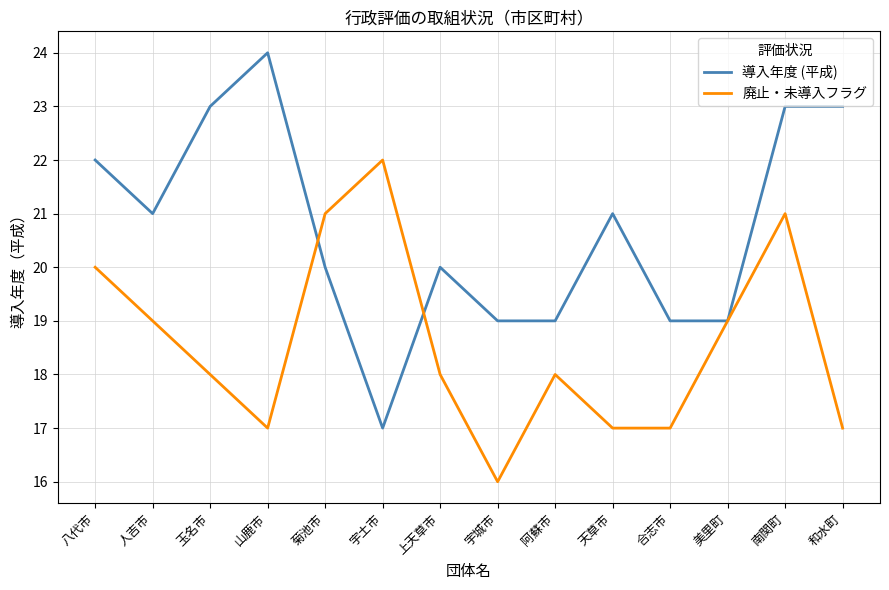

List the series in order of their peak value, lowest first.

廃止・未導入フラグ, 導入年度 (平成)